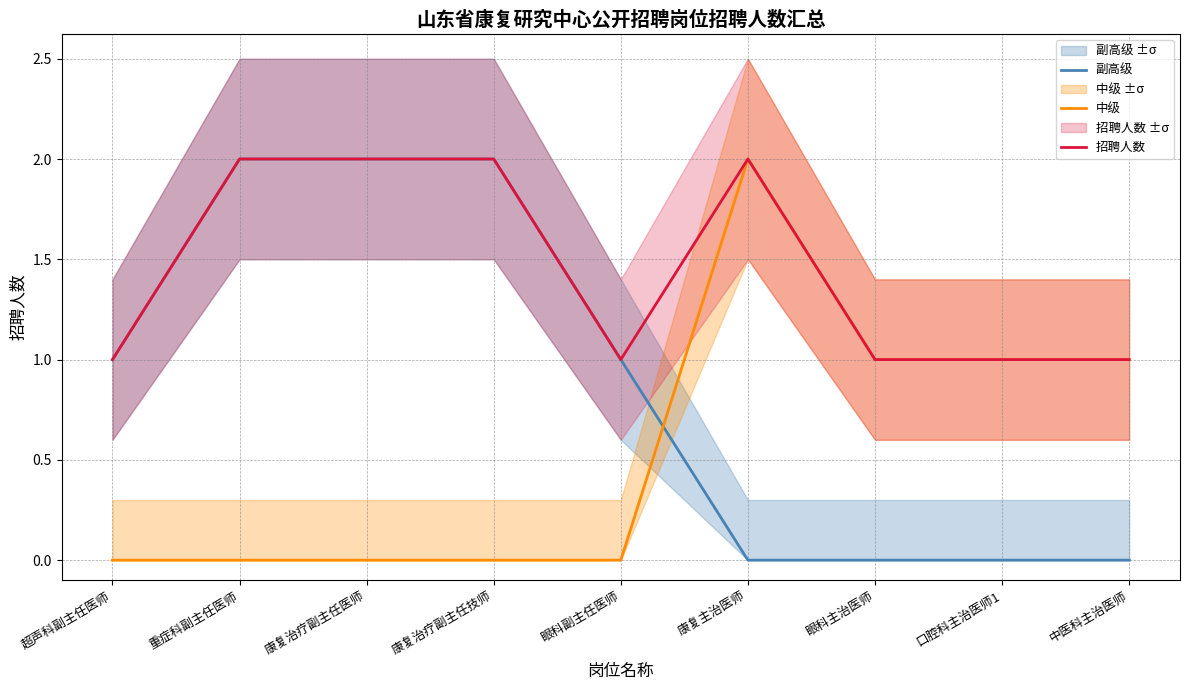

What are all the series names shown in the legend?

副高级, 中级, 招聘人数